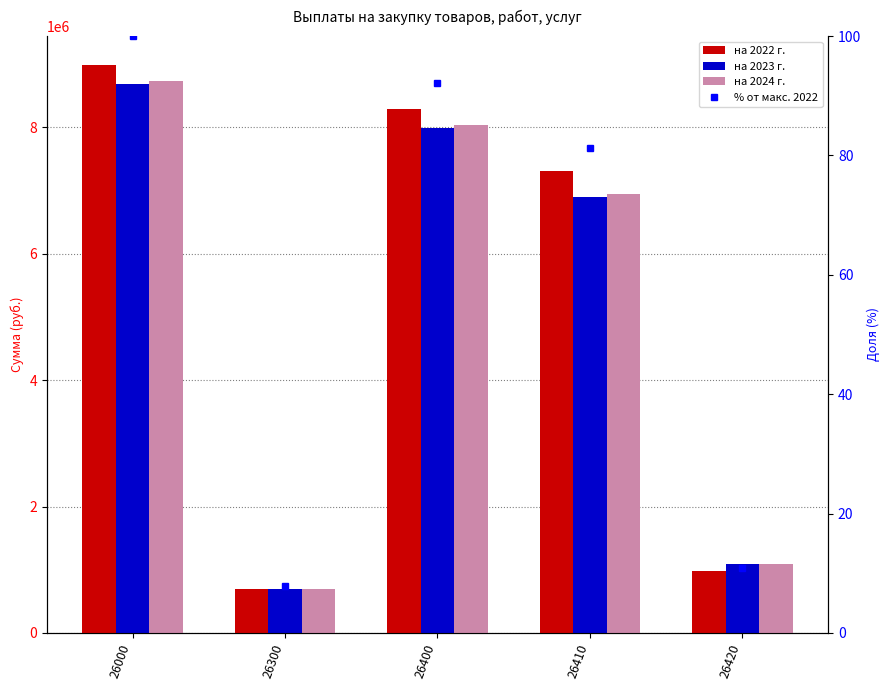

The value of % от макс. 2022 at 26400 is 92.2. True or false?

True